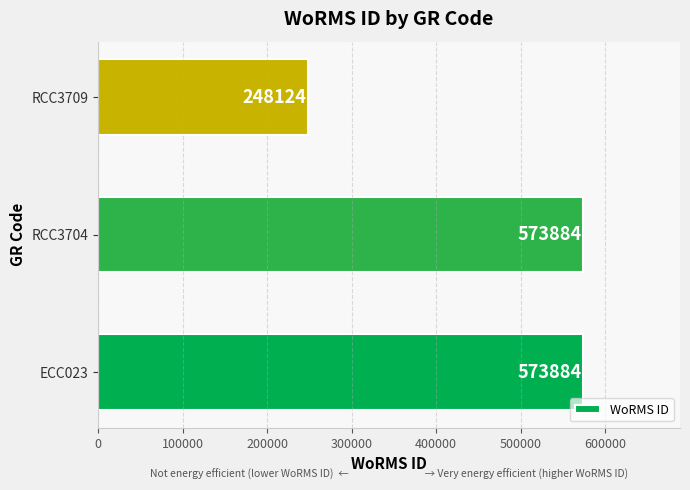

The chart shows a value of 573884 at RCC3704. True or false?

True